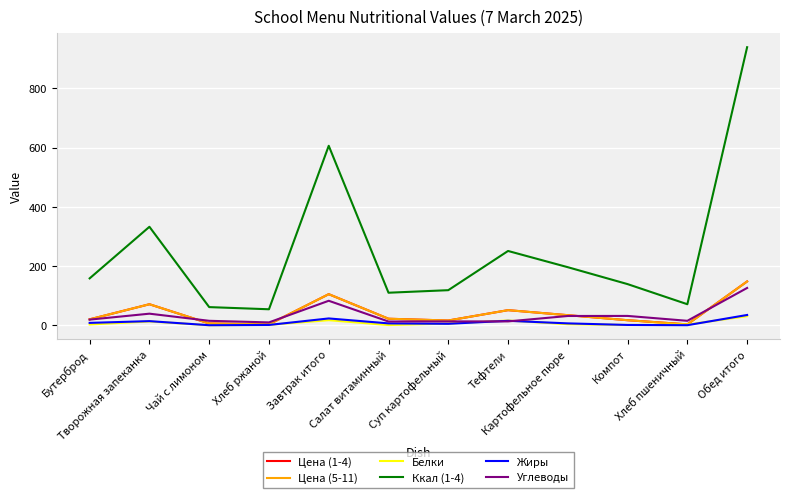

Where does the Цена (5-11) series first go above 22?

Творожная запеканка